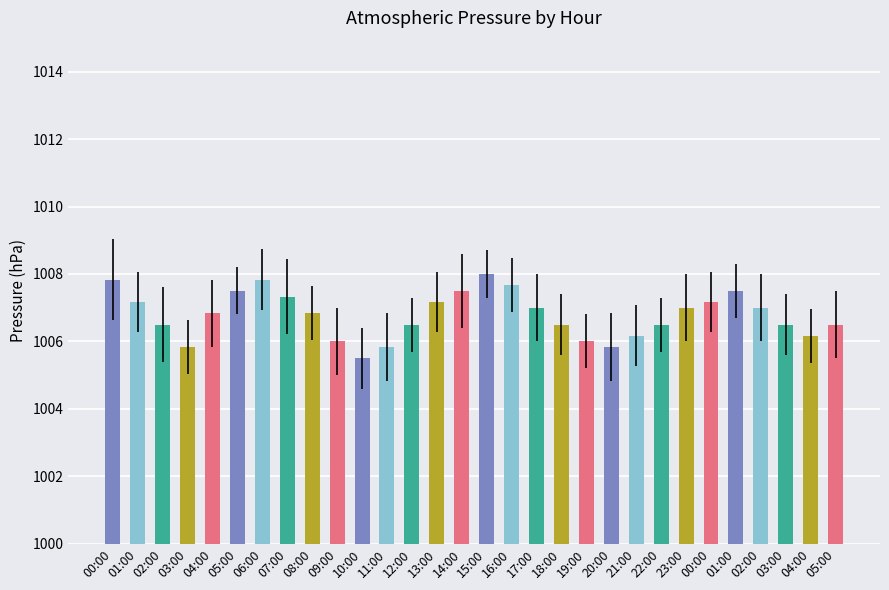

What is the value of the 14th bar from the left?

1007.2